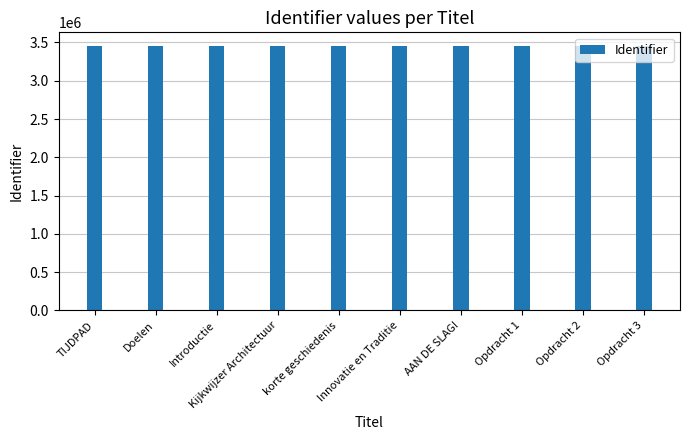

What is the ratio of the value at Kijkwijzer Architectuur to the value at AAN DE SLAG!?

1.0